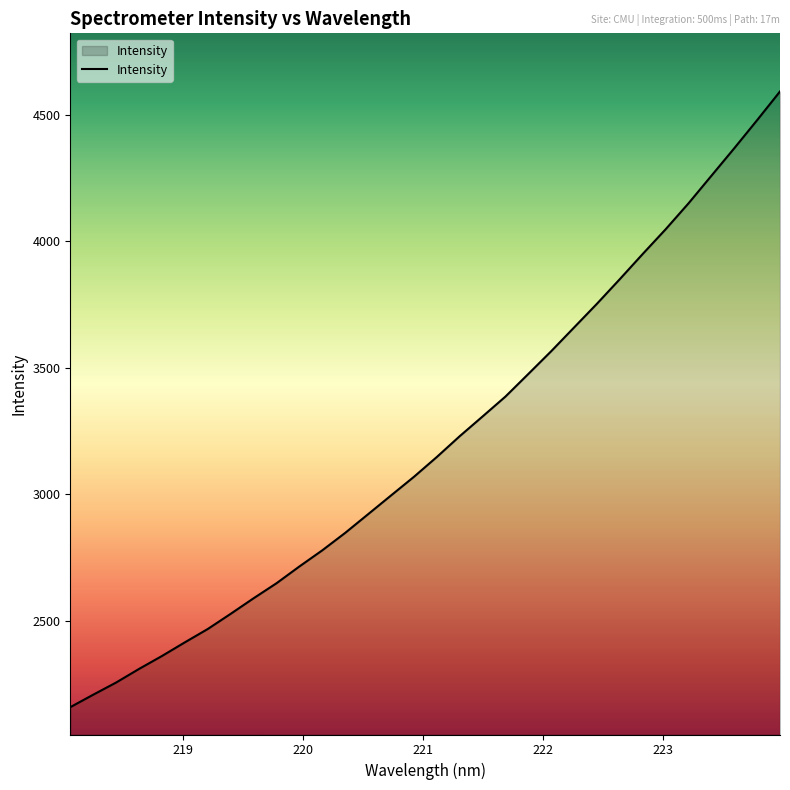

What is the difference between the maximum and minimum values?

2432.1